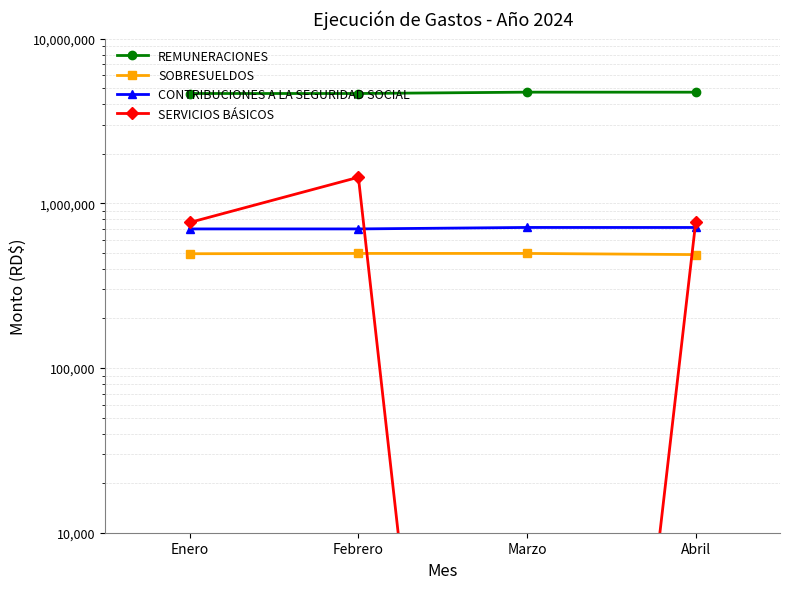

Where is the first local minimum for SERVICIOS BÁSICOS?

Marzo